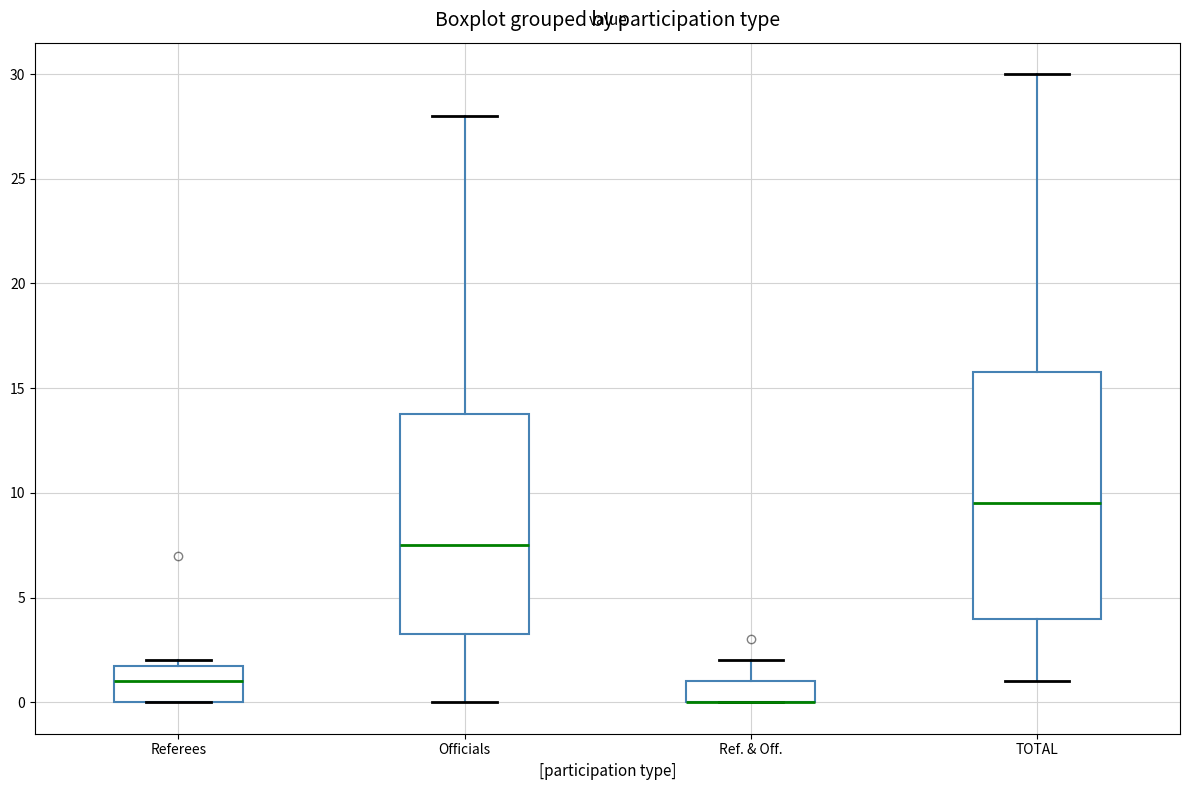

Reading left to right, read every box against the y-axis: the position of its median line, the range the box covers, and the ends of its whiskers. The values are not printed on the chart, so give them approximately, as read against the axis.

Referees: median 1.0, box 0.0 to 2.0, whiskers 0.0 to 2.0 (just above the box's upper edge)
Officials: median 7.5, box 3.5 to 14.0, whiskers 0.0 to 28.0
Ref. & Off.: median 0.0 (drawn on the box's lower edge), box 0.0 to 1.0, whiskers 0.0 to 2.0
TOTAL: median 9.5, box 4.0 to 16.0, whiskers 1.0 to 30.0